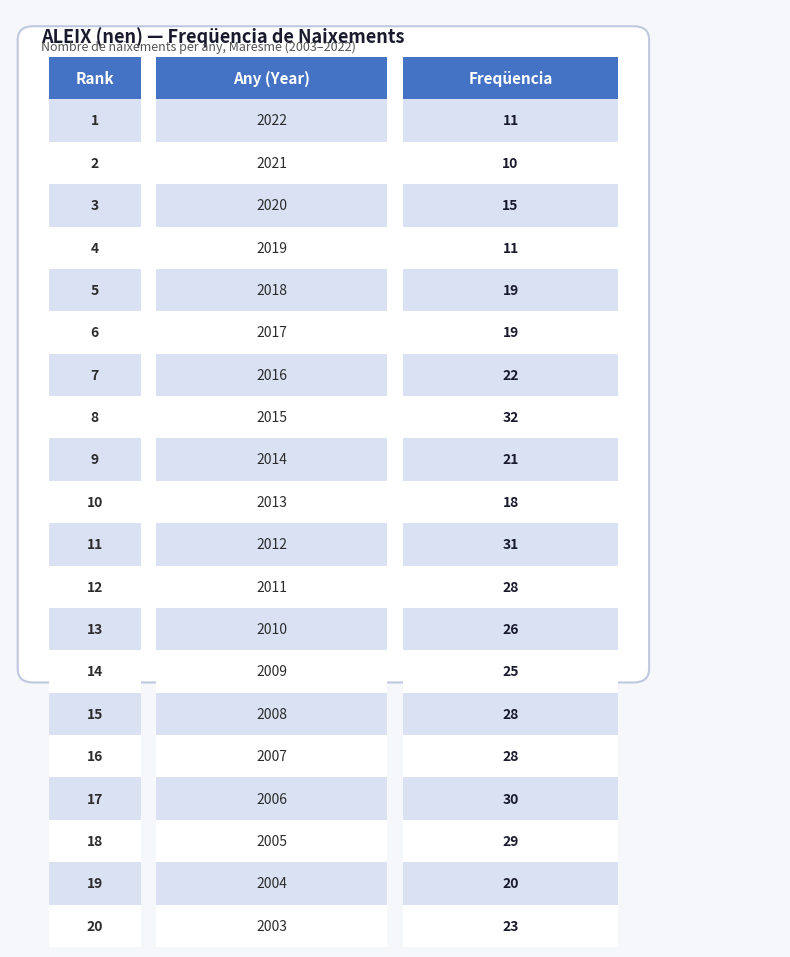

What is the value of the 7th bar from the left?

22